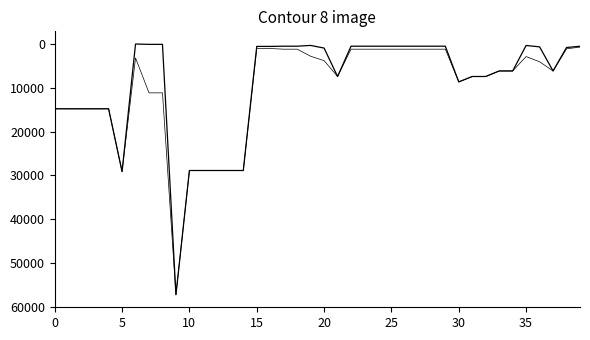

In Ціна, how many points are lower than both neighbors (excluding endpoints)?

3